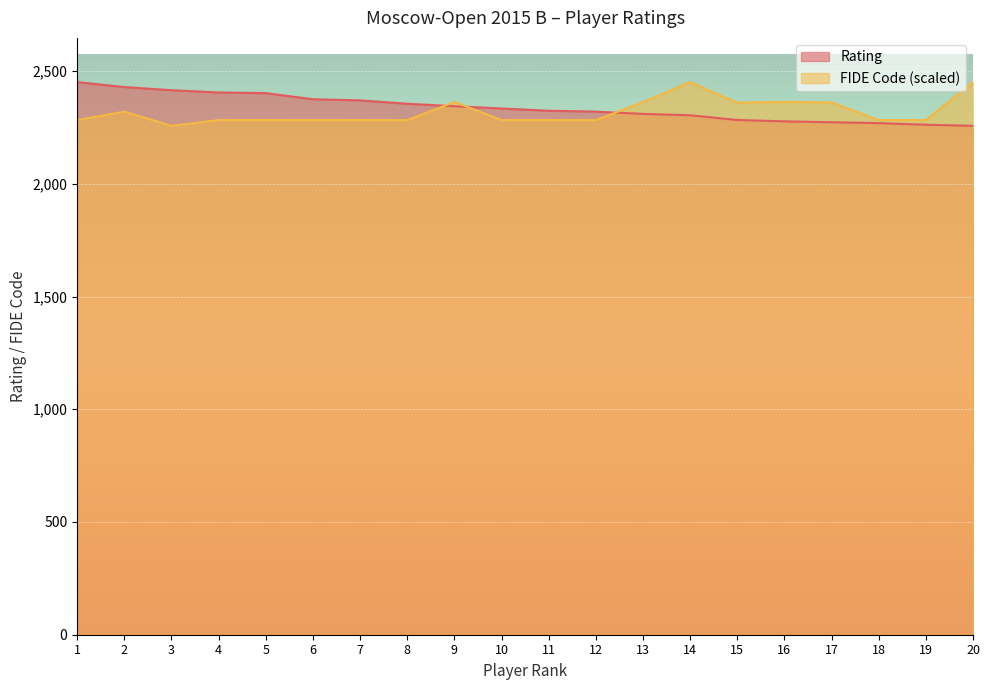

What is the difference between the maximum and minimum values in the FIDE Code series?

194.0